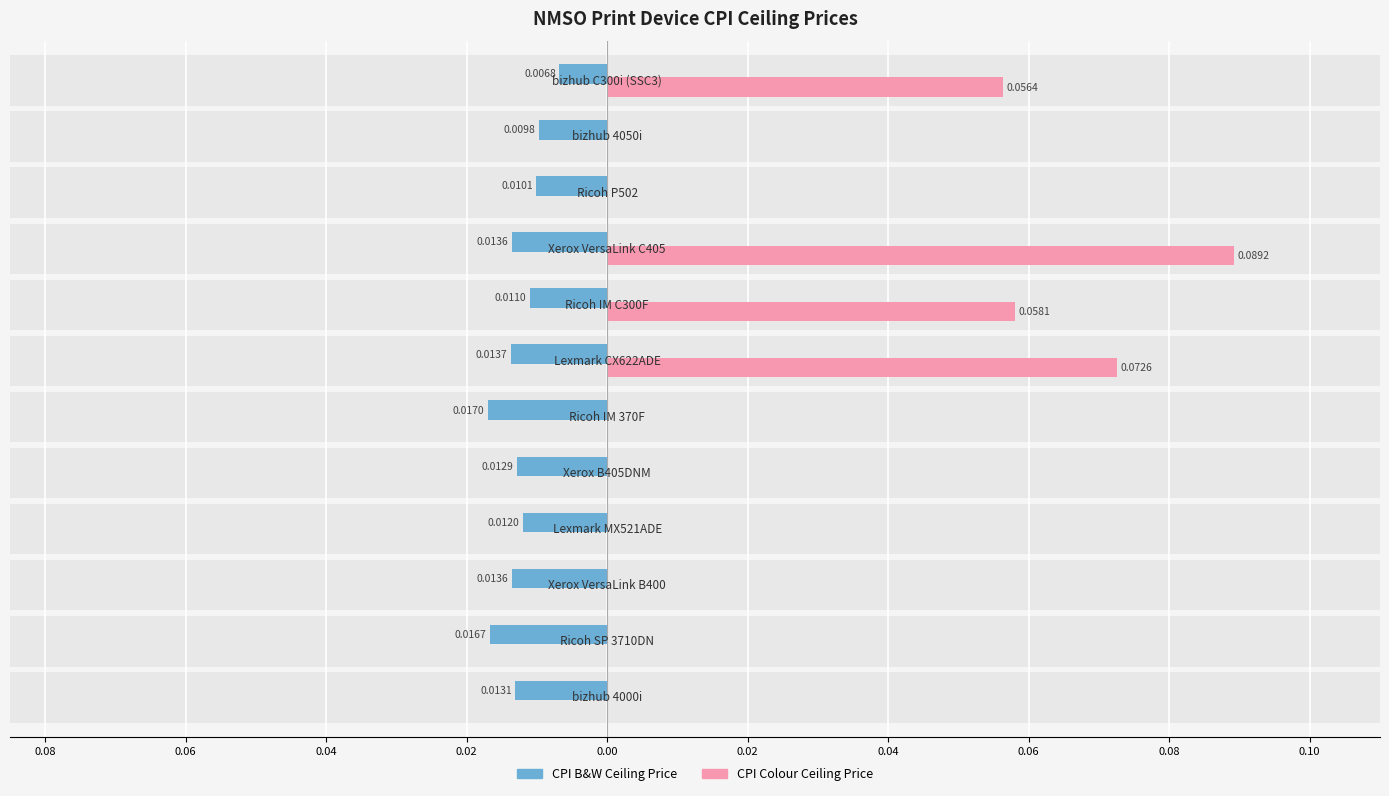

Count the number of categories in the chart.

12